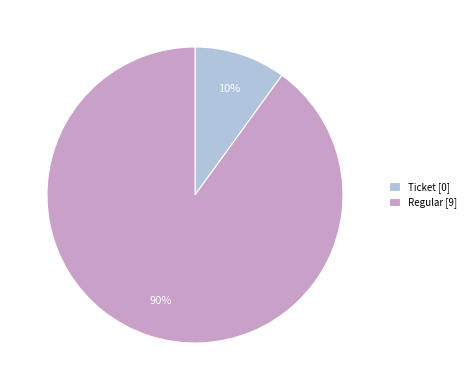

How many slices are in this pie chart?

2